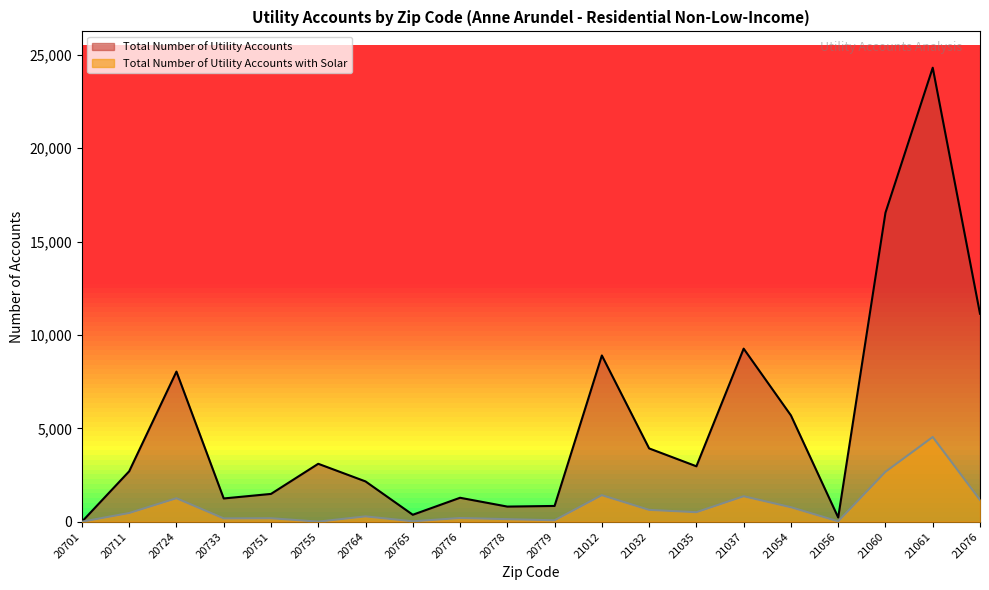

What is the highest value of the Total Number of Utility Accounts series?

24304